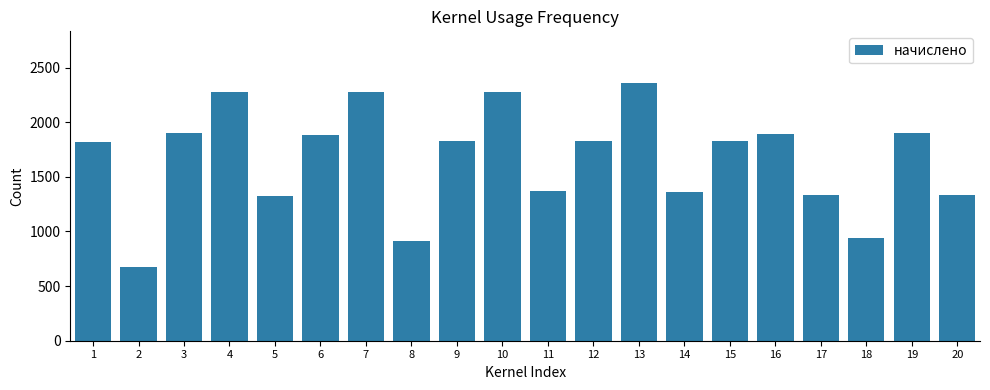

What is the greatest value displayed?

2360.0